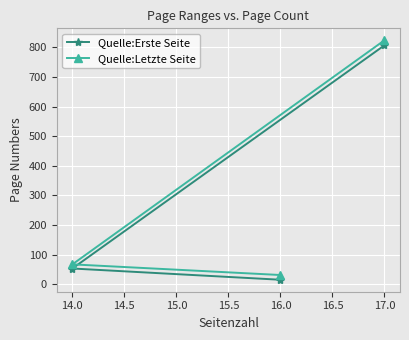

Which series changed the most between 16.0 and 17.0?

Quelle:Letzte Seite